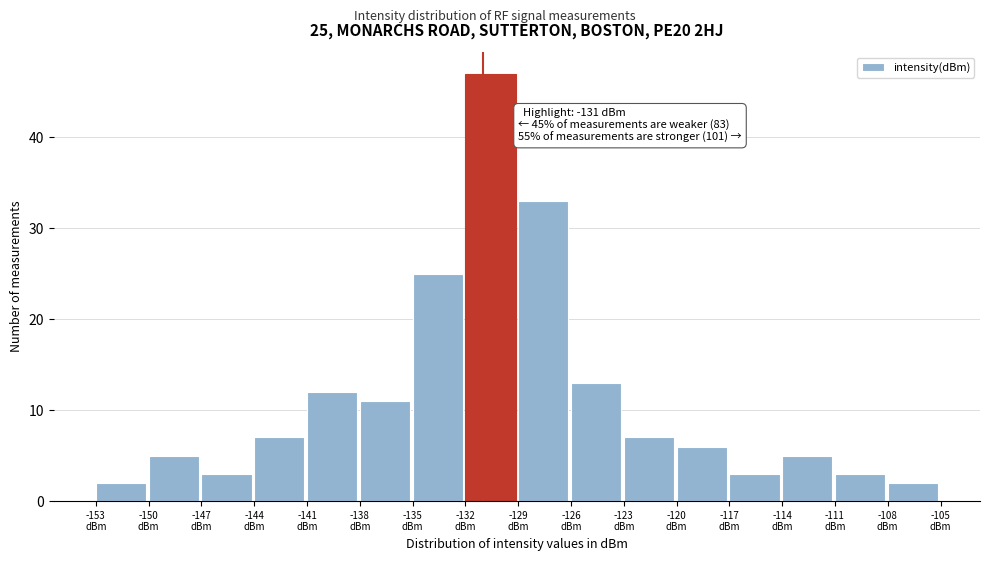

Which range on the x-axis has the tallest bar?

-132 to -129